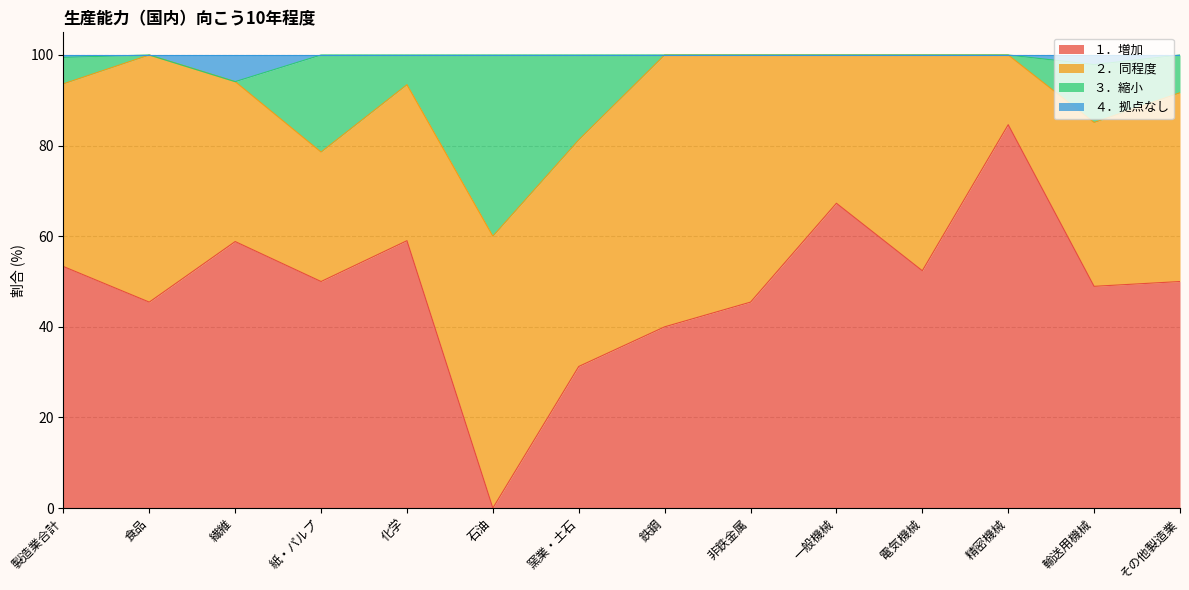

What is the total value across all series at 窯業・土石?

100.0